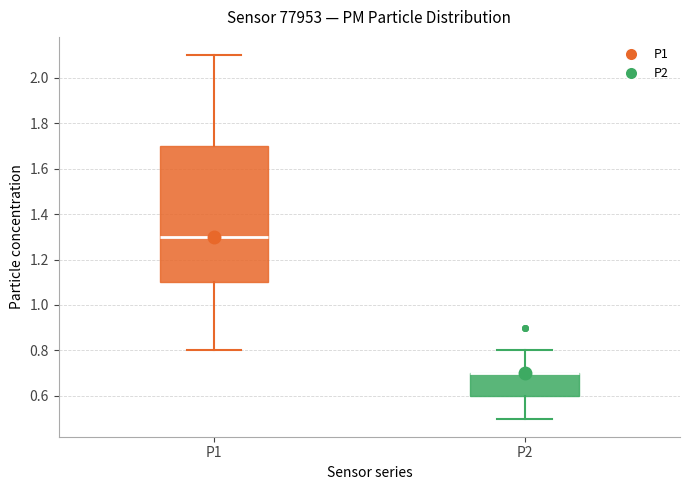

Comparing the boxes themselves (not the whiskers), which one is the tallest?

P1